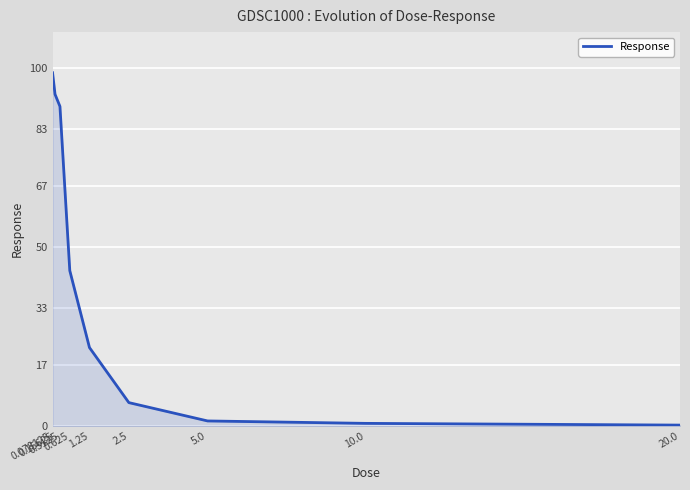

How many lines are shown in the chart?

1